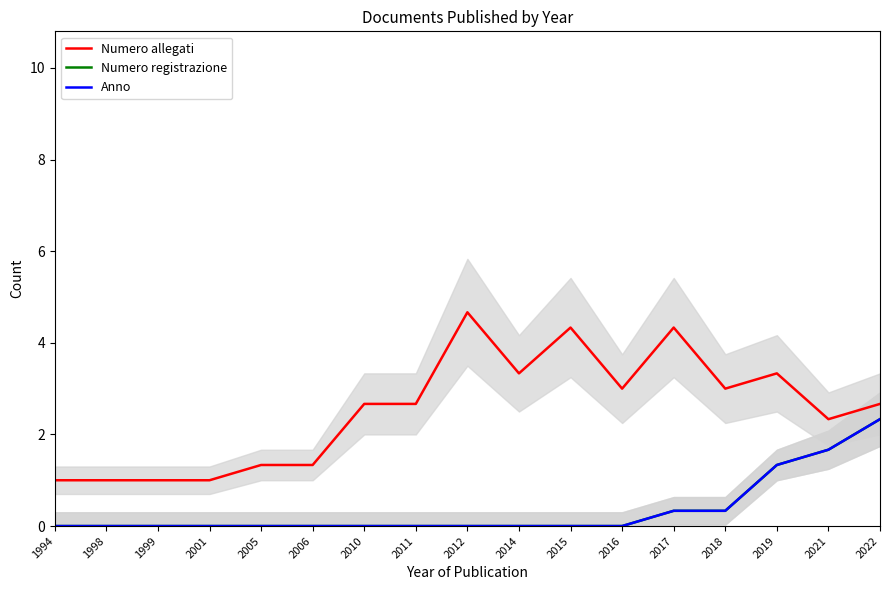

Where is Numero registrazione nearest to the value 1?

2019